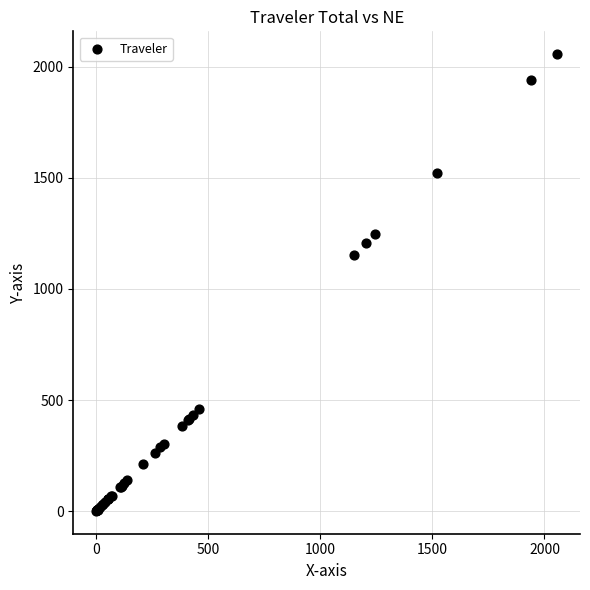

What Y value in the scatter plot is closest to 1028?

1150.7